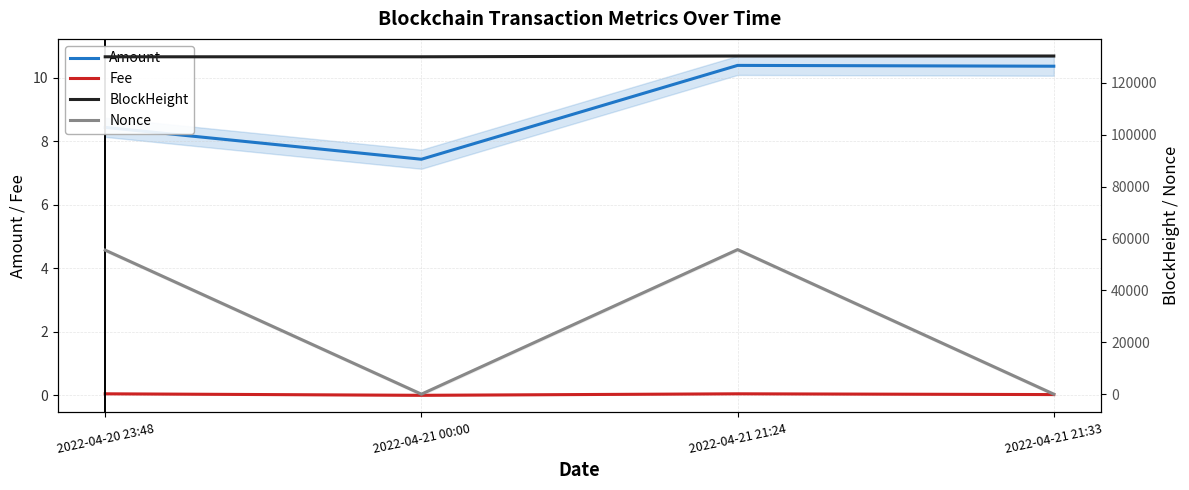

At which category is the sum across all series the highest?

2022-04-21 21:24